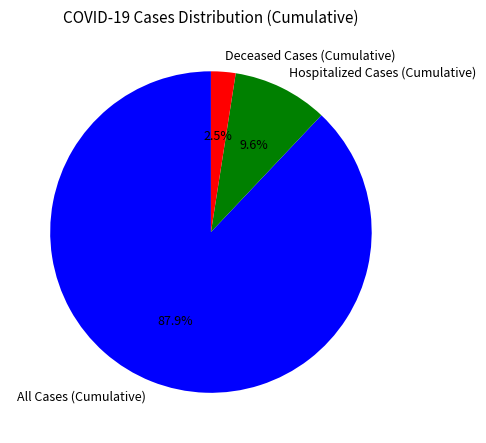

Rank the categories by value from lowest to highest.

Deceased Cases (Cumulative), Hospitalized Cases (Cumulative), All Cases (Cumulative)